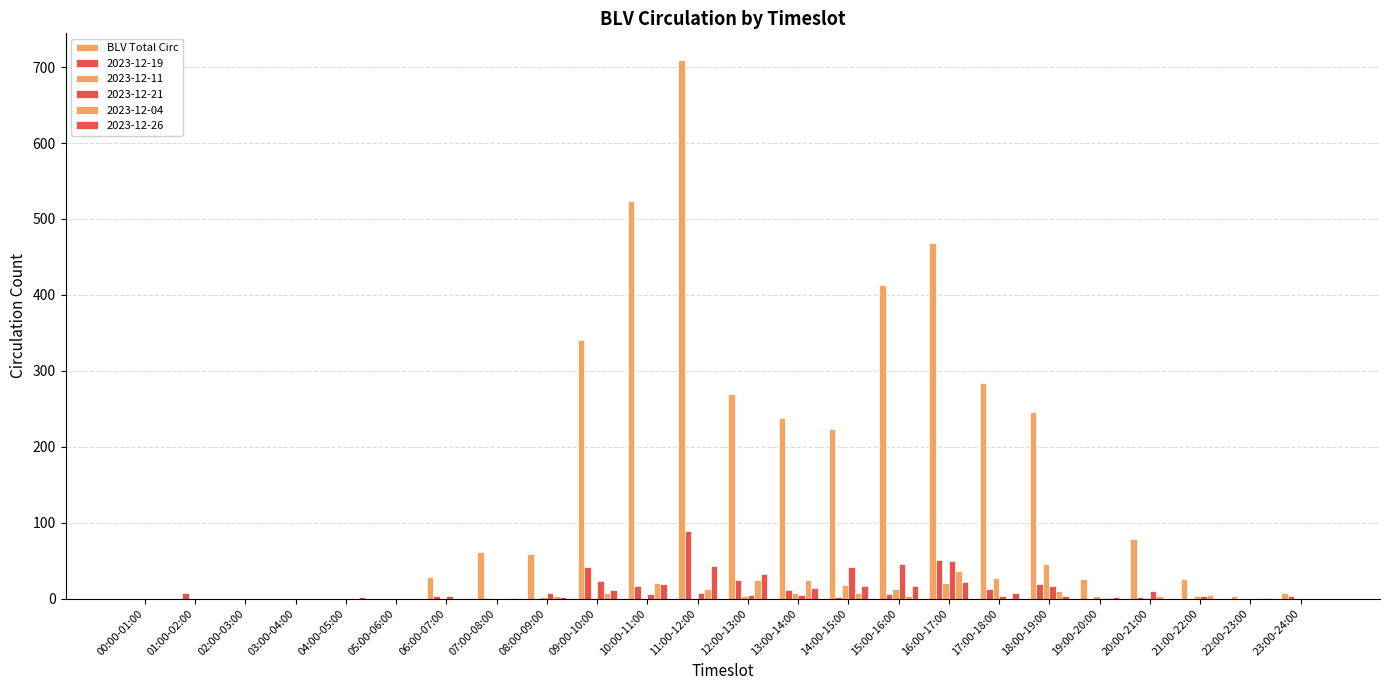

What is the label of the 2nd bar from the right?

22:00-23:00